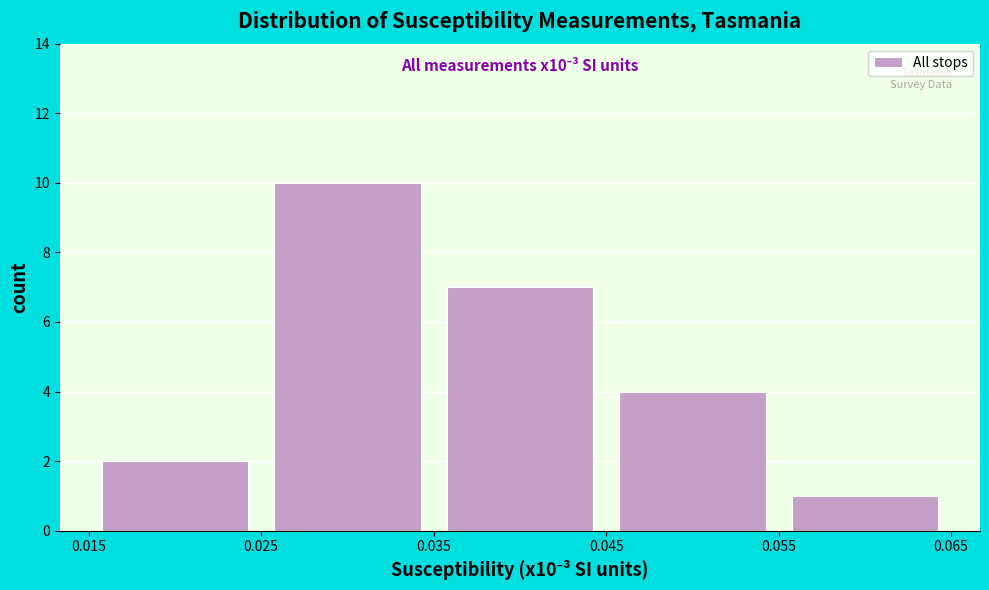

Which range on the x-axis has the tallest bar?

0.025 to 0.035